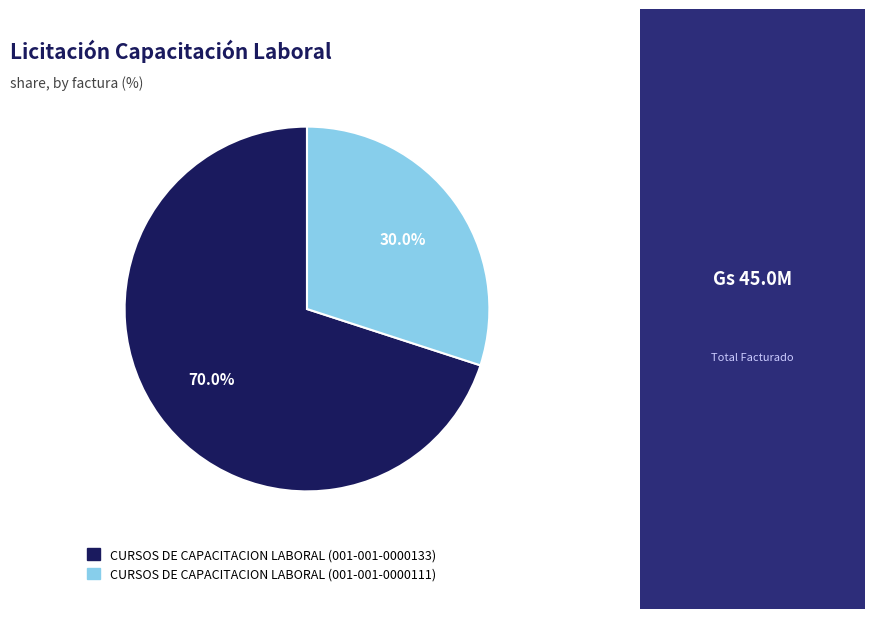

Which slice represents more than half of the pie?

CURSOS DE CAPACITACION LABORAL (001-001-0000133)